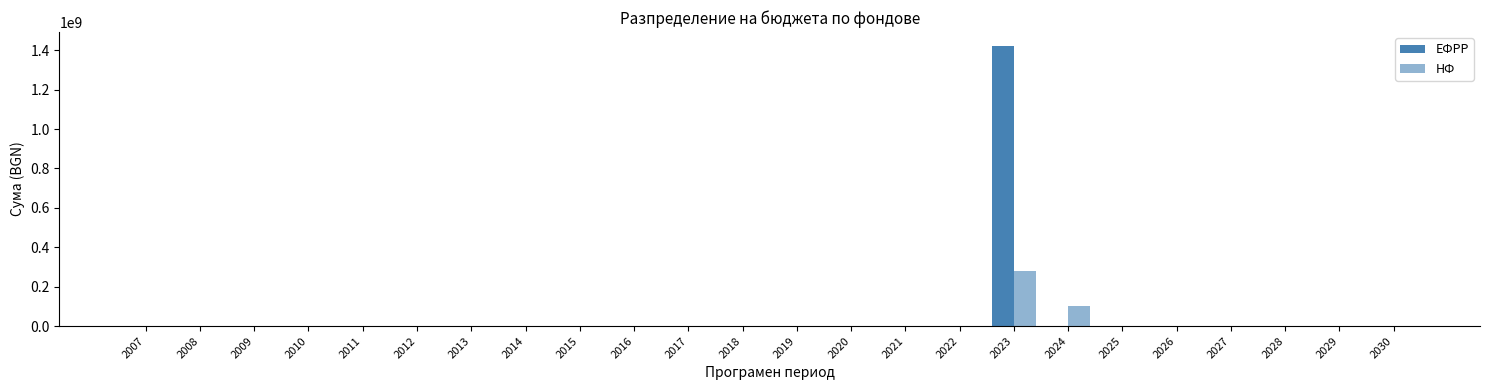

How many groups of bars are there?

24